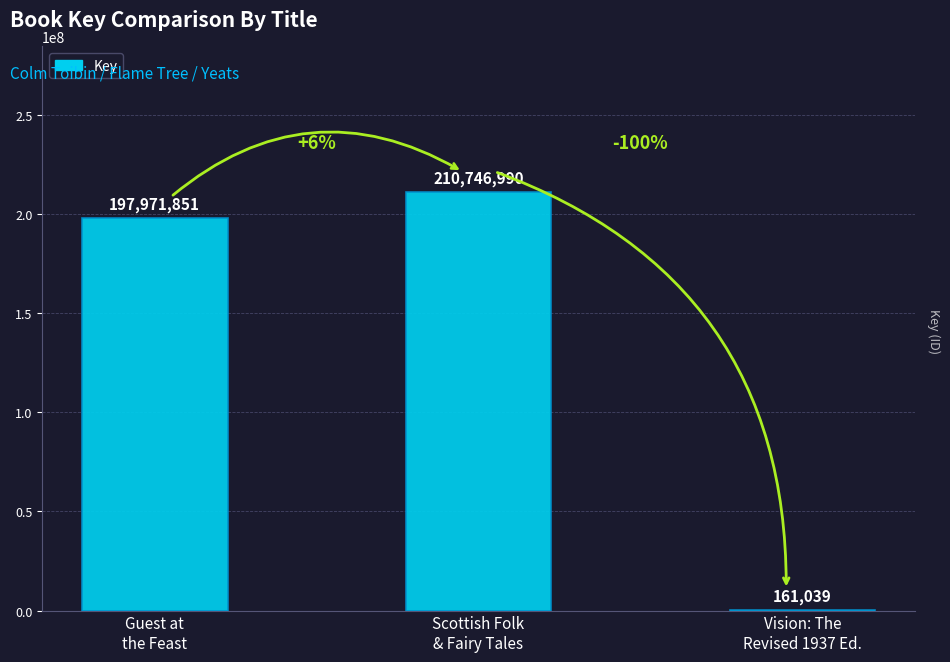

What is the maximum value shown in the chart?

210746990